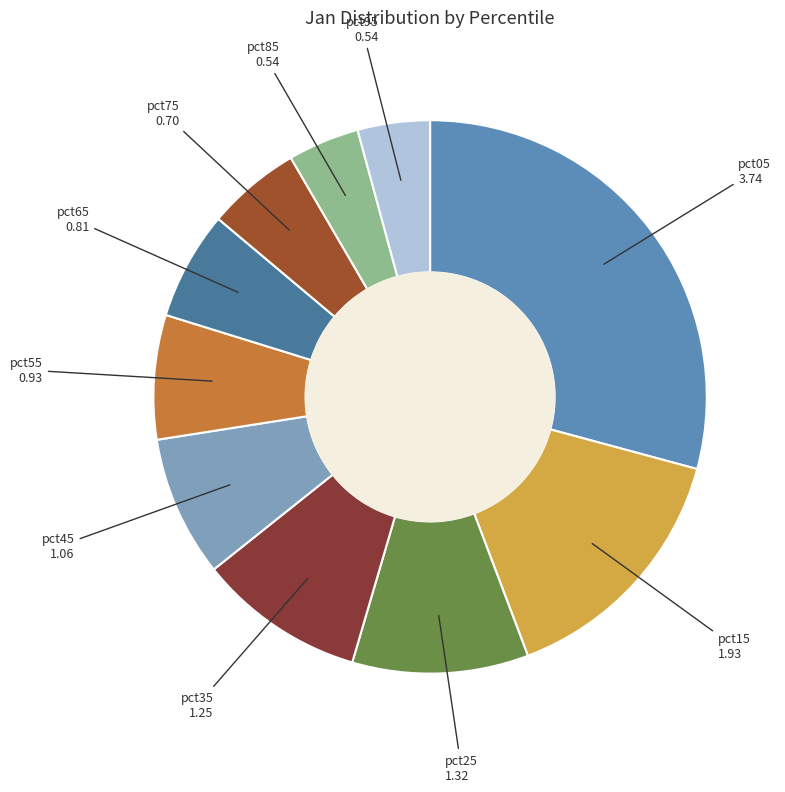

To the nearest percent, what is the difference between the largest and smallest slice percentages?

25%